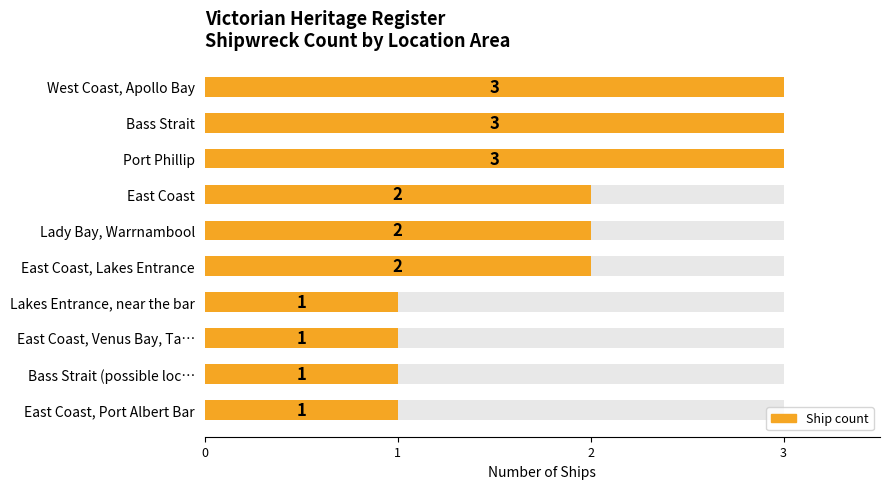

Rank the categories by value from highest to lowest.

West Coast, Apollo Bay, Bass Strait, Port Phillip, East Coast, Lady Bay, Warrnambool, East Coast, Lakes Entrance, Lakes Entrance, near the bar, East Coast, Venus Bay, Ta…, Bass Strait (possible loc…, East Coast, Port Albert Bar